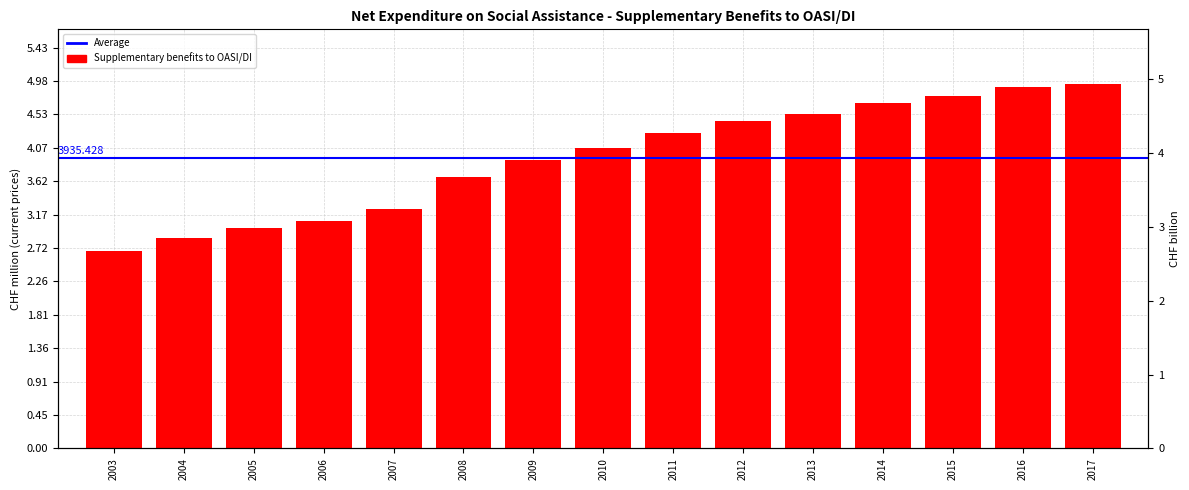

Reading left to right, extract all data points from this chart.

2003=2671.3	2004=2847.5	2005=2981.9	2006=3079.6	2007=3246.2	2008=3683.7	2009=3905.8	2010=4074.7	2011=4275.9	2012=4435.9	2013=4527.9	2014=4678.7	2015=4782.1	2016=4901.3	2017=4939.0